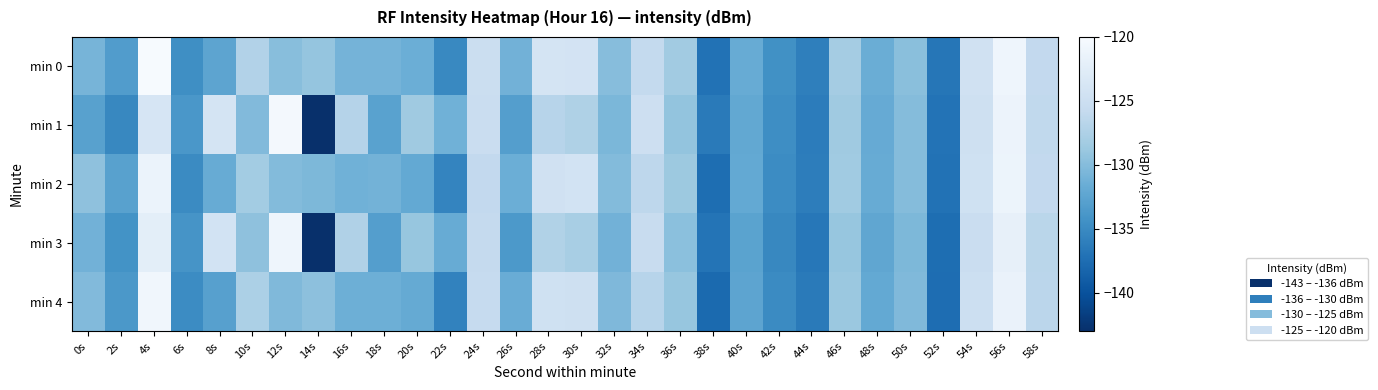

Reading left to right, list all the values displayed in this chart.

min 0: 0s=-130.8	2s=-133.2	4s=-120.1	6s=-134.6	8s=-132.4	10s=-127.1	12s=-129.8	14s=-129.1	16s=-130.9	18s=-130.9	20s=-131.4	22s=-135.2	24s=-125.2	26s=-131.1	28s=-124.1	30s=-124.1	32s=-129.9	34s=-125.9	36s=-128.3	38s=-137.1	40s=-131.7	42s=-134.4	44s=-135.9	46s=-128.1	48s=-131.5	50s=-129.7	52s=-136.8	54s=-124.5	56s=-121.0	58s=-126.0
min 1: 0s=-132.8	2s=-135.2	4s=-123.8	6s=-133.8	8s=-124.0	10s=-130.2	12s=-120.4	14s=-143.0	16s=-127.0	18s=-132.7	20s=-128.5	22s=-131.2	24s=-125.3	26s=-133.1	28s=-126.8	30s=-127.4	32s=-130.6	34s=-124.9	36s=-129.2	38s=-136.4	40s=-132.1	42s=-134.7	44s=-136.2	46s=-128.5	48s=-131.8	50s=-130.0	52s=-137.0	54s=-124.8	56s=-121.3	58s=-126.1
min 2: 0s=-129.5	2s=-132.8	4s=-121.4	6s=-135.0	8s=-131.7	10s=-128.2	12s=-130.1	14s=-130.5	16s=-131.2	18s=-131.0	20s=-132.0	22s=-135.5	24s=-126.0	26s=-131.5	28s=-124.5	30s=-124.3	32s=-130.1	34s=-126.3	36s=-128.7	38s=-137.5	40s=-132.0	42s=-134.9	44s=-136.1	46s=-128.4	48s=-131.7	50s=-130.0	52s=-137.1	54s=-124.6	56s=-121.2	58s=-126.0
min 3: 0s=-131.1	2s=-134.2	4s=-122.3	6s=-134.1	8s=-124.3	10s=-129.5	12s=-121.0	14s=-143.5	16s=-127.3	18s=-133.1	20s=-129.0	22s=-131.7	24s=-125.8	26s=-133.6	28s=-127.2	30s=-127.9	32s=-131.1	34s=-125.4	36s=-129.7	38s=-136.9	40s=-132.6	42s=-135.2	44s=-136.7	46s=-129.0	48s=-132.3	50s=-130.5	52s=-137.5	54s=-125.3	56s=-121.8	58s=-126.6
min 4: 0s=-130.2	2s=-133.7	4s=-120.8	6s=-134.9	8s=-132.9	10s=-127.6	12s=-130.3	14s=-129.6	16s=-131.4	18s=-131.4	20s=-131.9	22s=-135.7	24s=-125.7	26s=-131.6	28s=-124.6	30s=-124.7	32s=-130.4	34s=-126.8	36s=-129.0	38s=-137.8	40s=-132.4	42s=-135.0	44s=-136.4	46s=-128.8	48s=-132.0	50s=-130.3	52s=-137.6	54s=-125.0	56s=-121.5	58s=-126.5